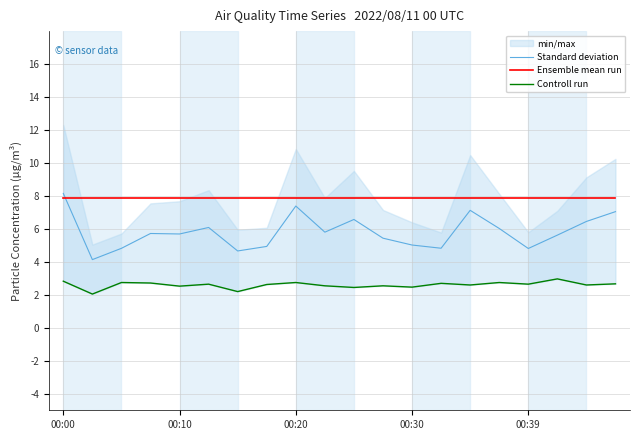

Reading left to right, transcribe all the data shown in this chart.

Standard deviation: 8.2	4.1	4.8	5.7	5.7	6.1	4.7	4.9	7.4	5.8	6.6	5.4	5.0	4.8	7.1	6.0	4.8	5.6	6.5	7.0
Ensemble mean run: 7.9	7.9	7.9	7.9	7.9	7.9	7.9	7.9	7.9	7.9	7.9	7.9	7.9	7.9	7.9	7.9	7.9	7.9	7.9	7.9
Controll run: 2.8	2.0	2.8	2.7	2.5	2.6	2.2	2.6	2.8	2.5	2.5	2.5	2.5	2.7	2.6	2.8	2.6	3.0	2.6	2.7